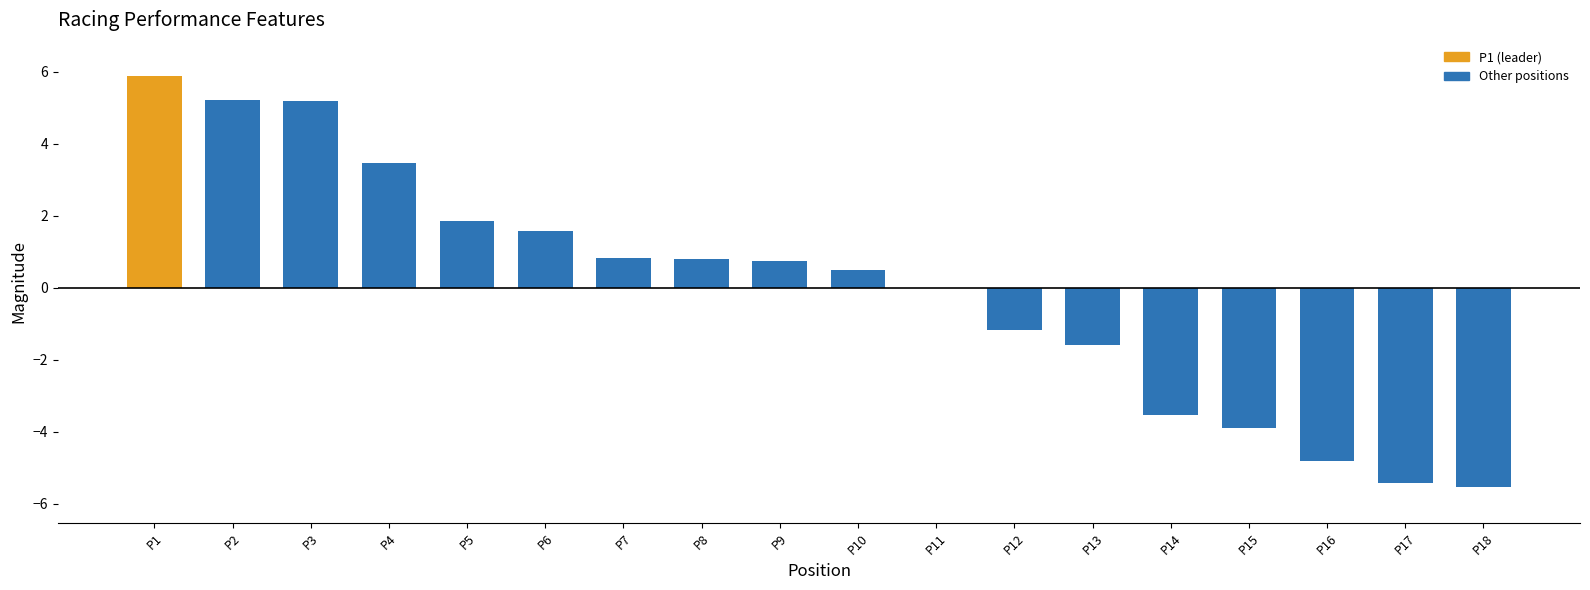

Count the number of categories in the chart.

18